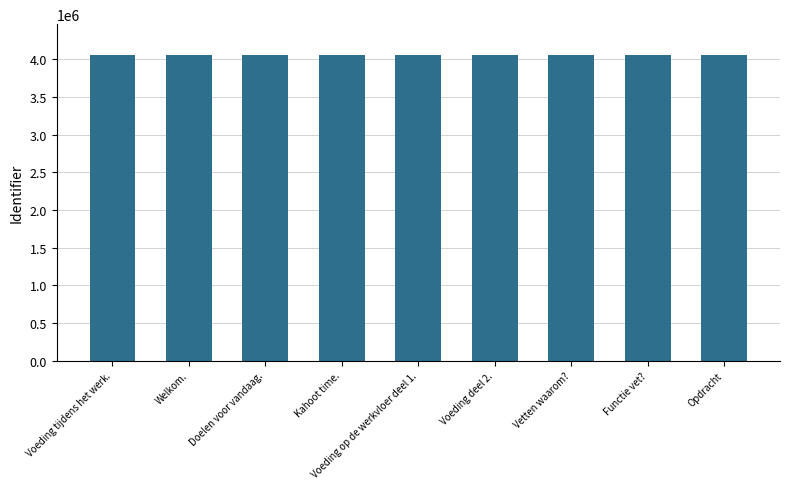

What is the ratio of the value at Doelen voor vandaag. to the value at Opdracht?

1.0